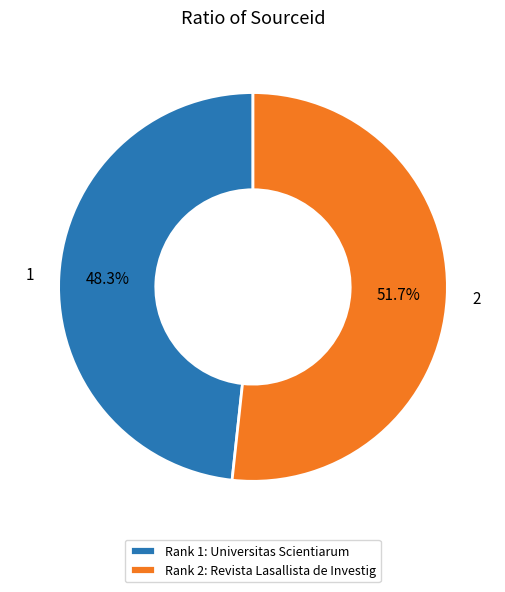

Is the sum of Rank 2: Revista Lasallista de Investig and Rank 1: Universitas Scientiarum greater than half?

Yes